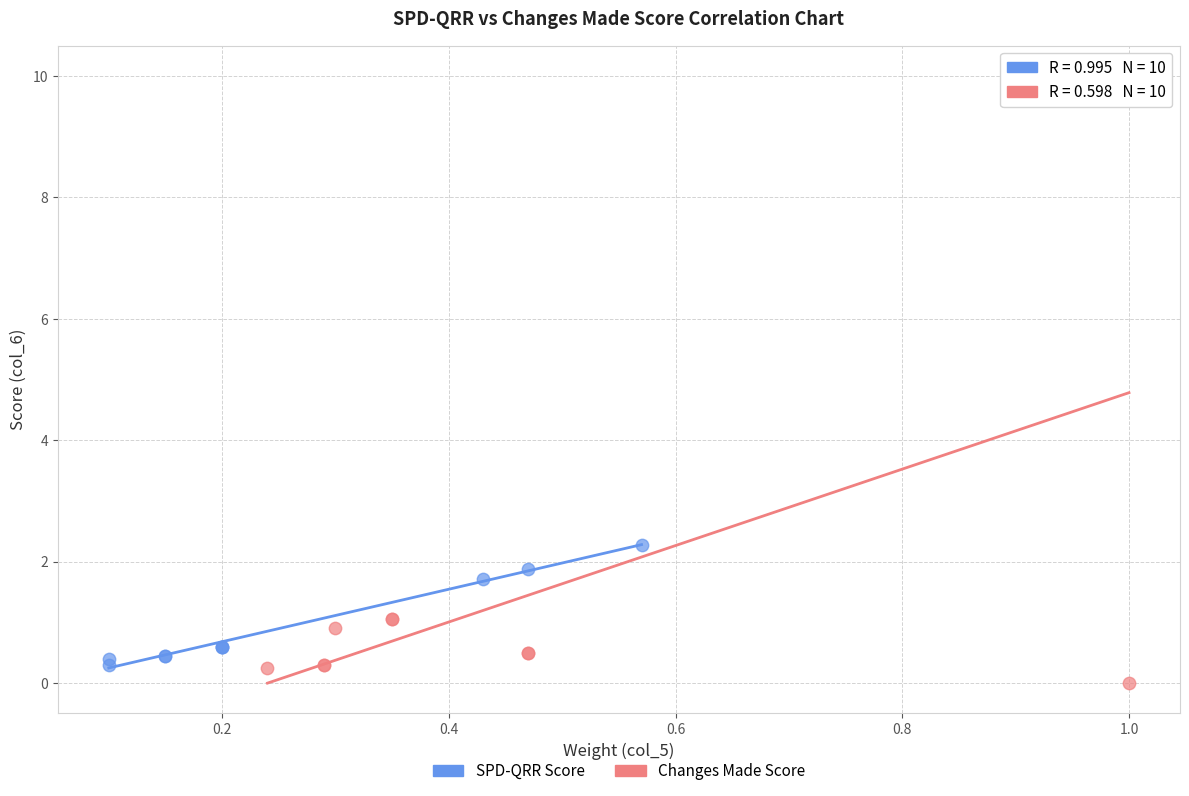

Which series contains the highest Y value?

Changes Made Score